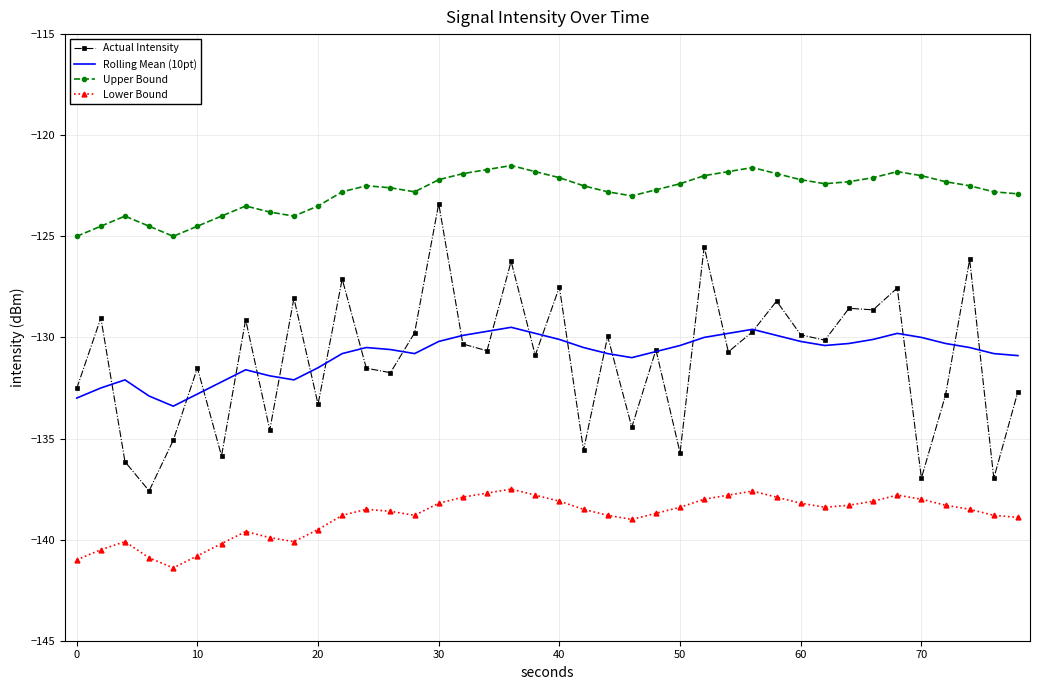

What is the smallest value displayed?

-141.4